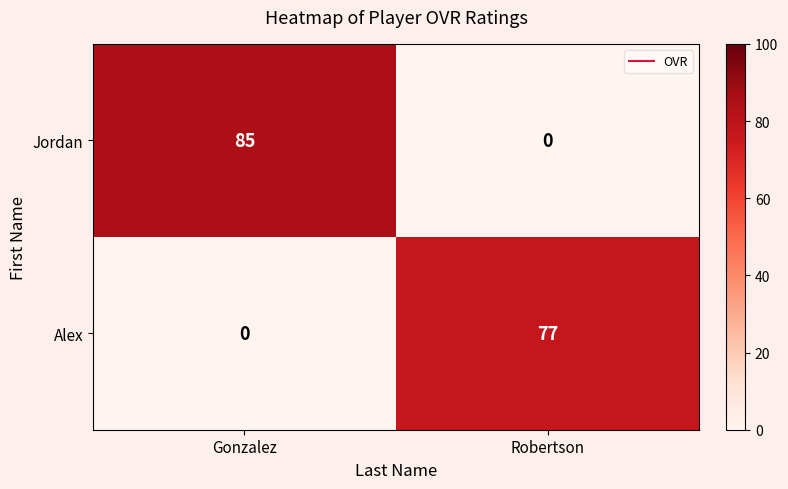

Is it true that Jordan equals 0 at Robertson?

True